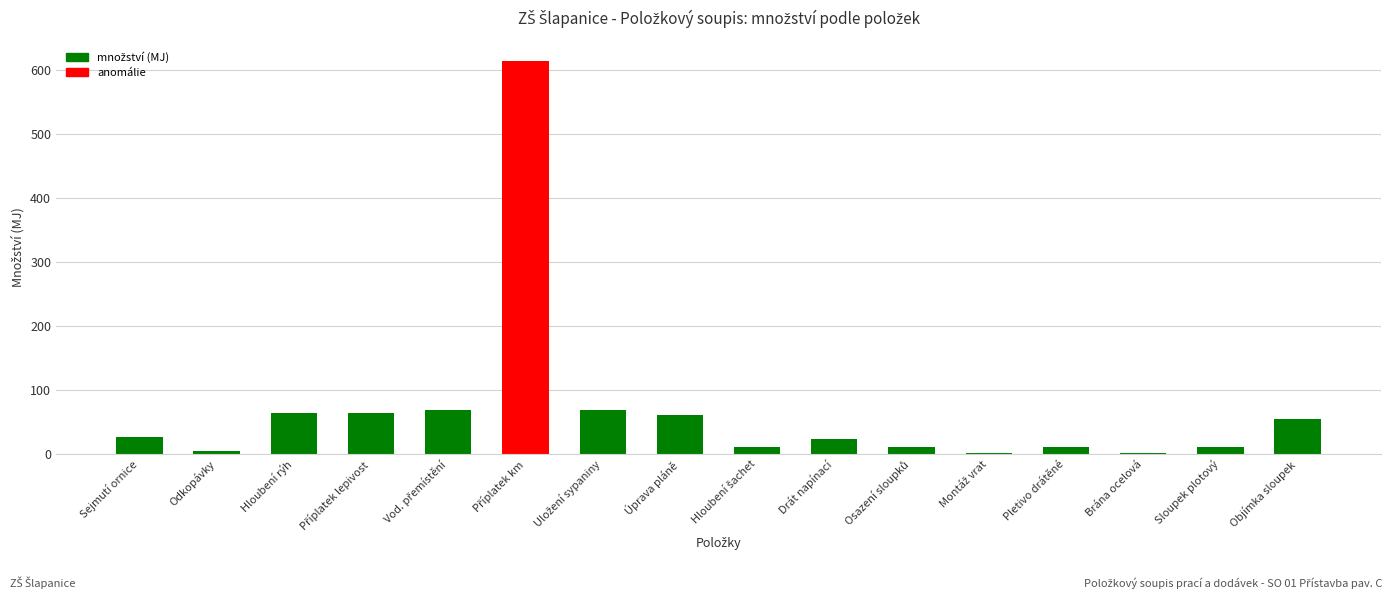

True or false: the data shows 26.9 at Sejmutí ornice.

True